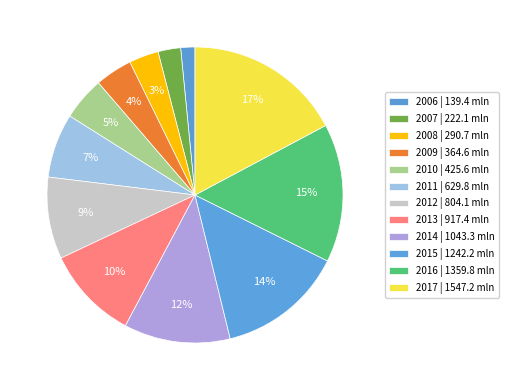

How many slices are in this pie chart?

12